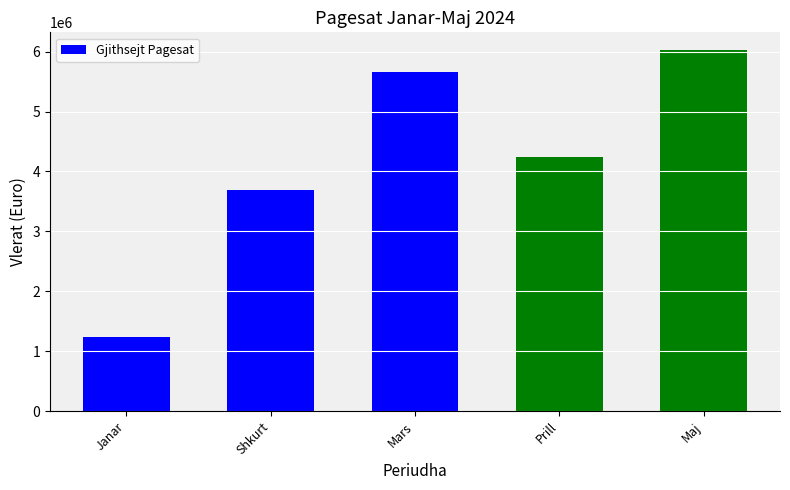

Rank the categories by value from lowest to highest.

Janar, Shkurt, Prill, Mars, Maj